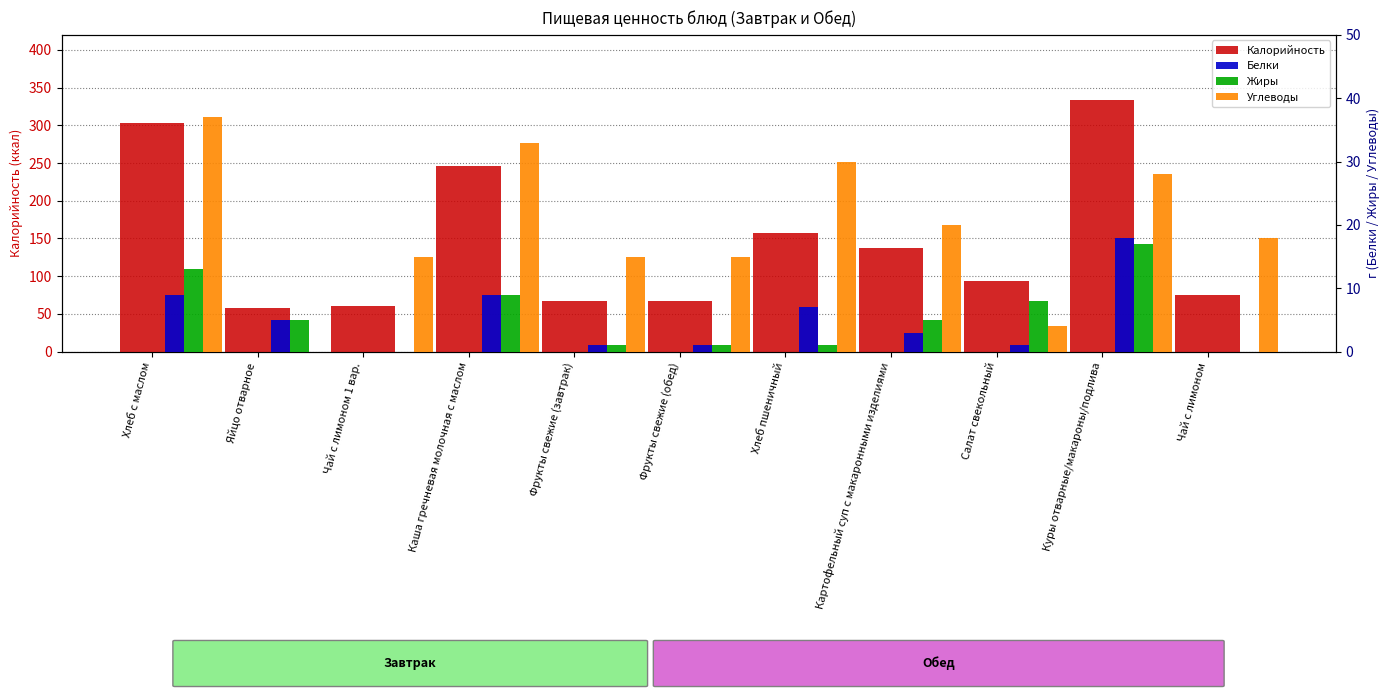

What is the difference between the Углеводы values at Салат свекольный and Хлеб пшеничный?

5